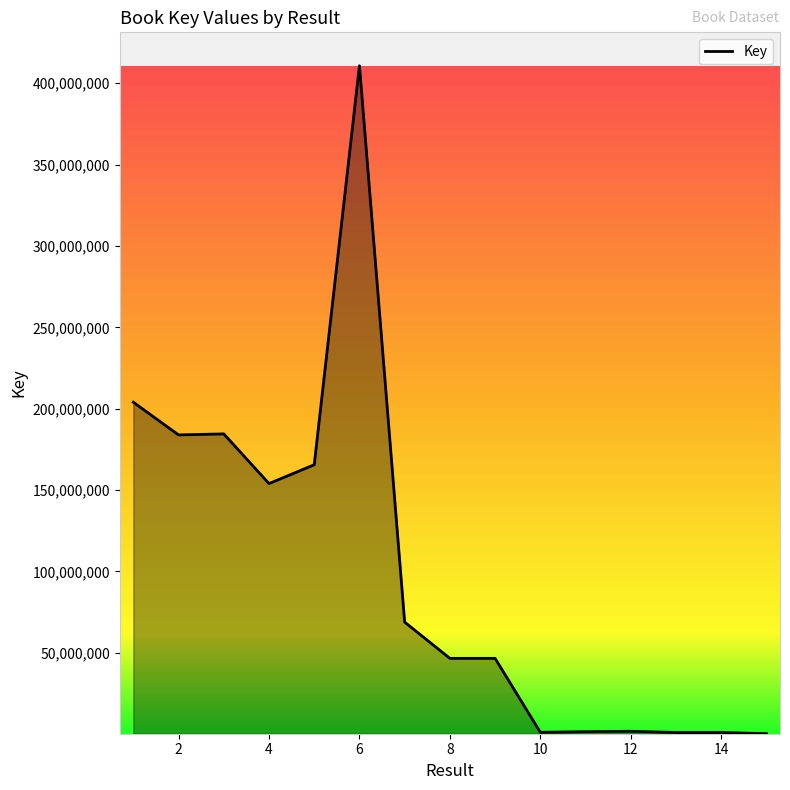

What is the greatest value displayed?

410701419